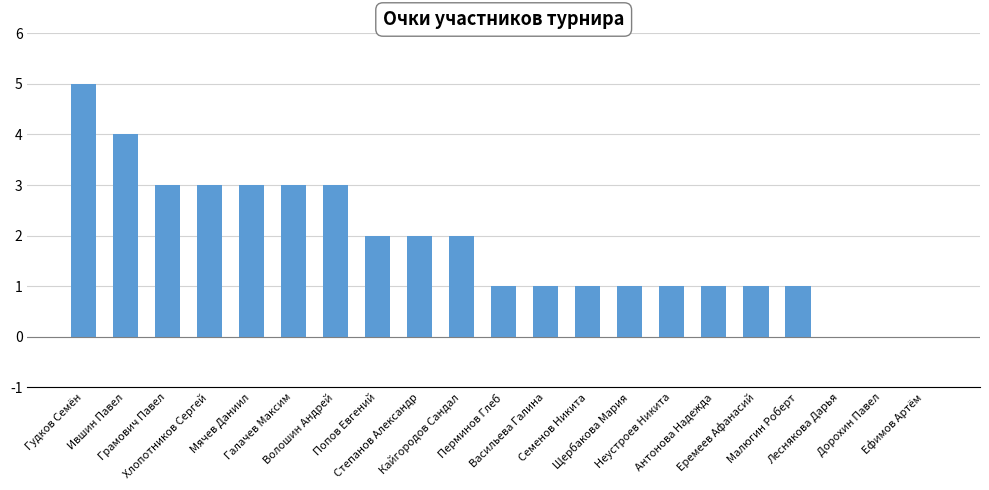

Are the bars horizontal?

No